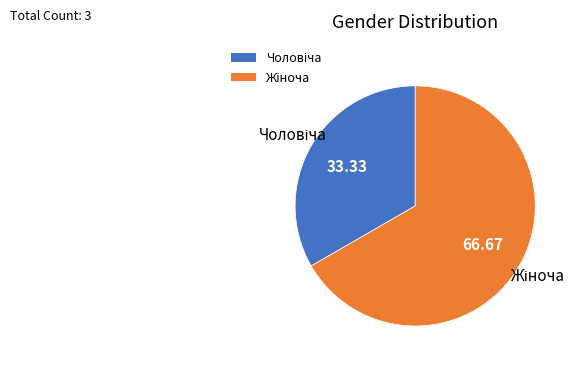

Is there any slice that represents more than half of the pie?

Yes